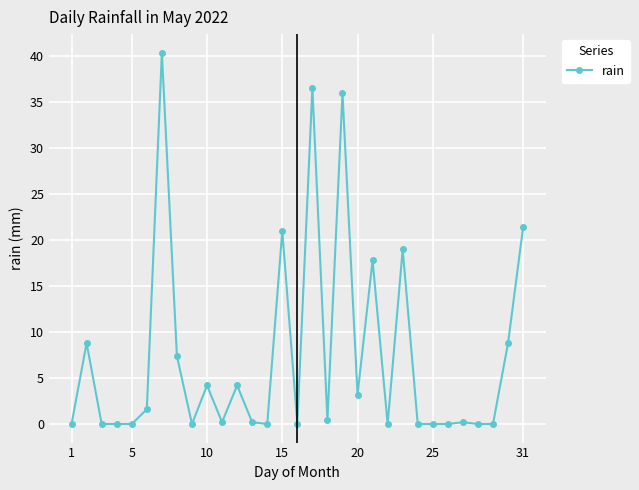

How many lines are shown in the chart?

1